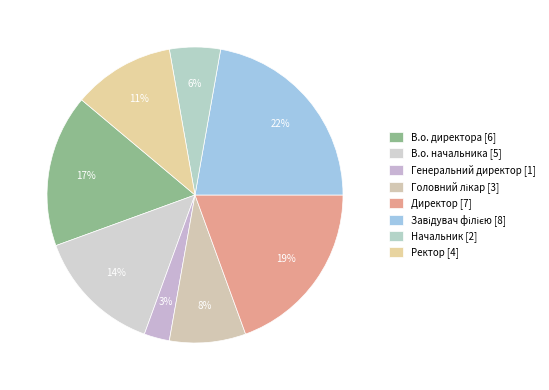

Which slice is the largest?

Завідувач філією